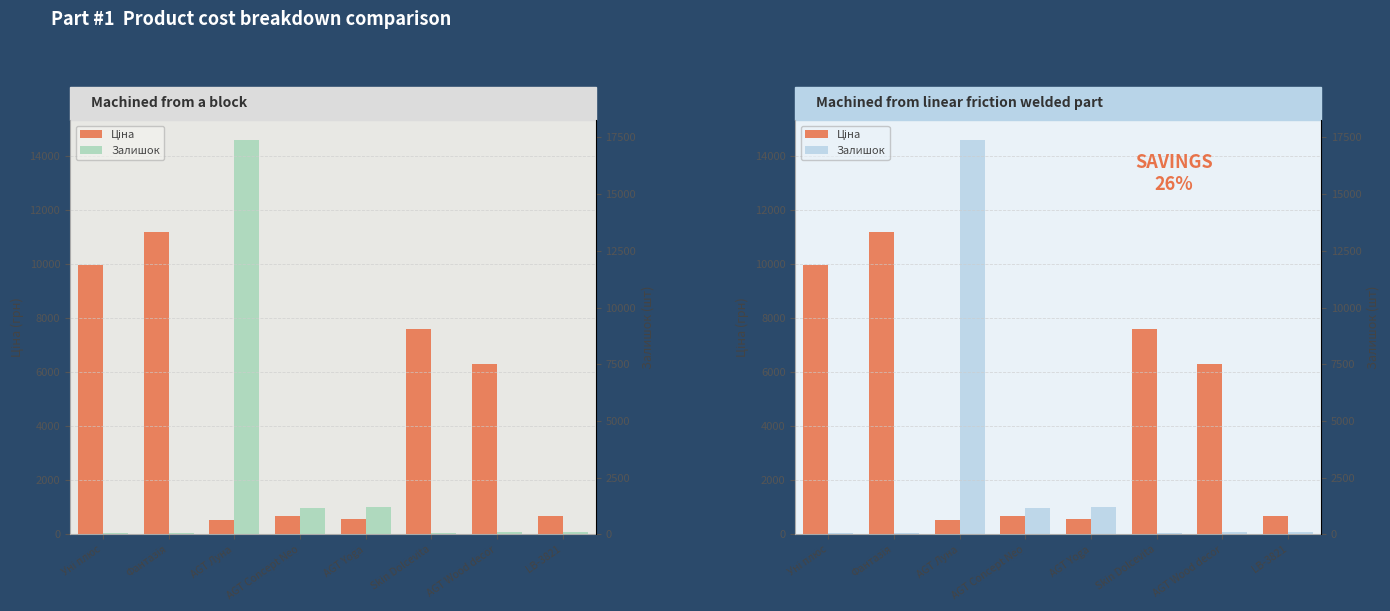

What is the lowest value of the Залишок series?

57.0